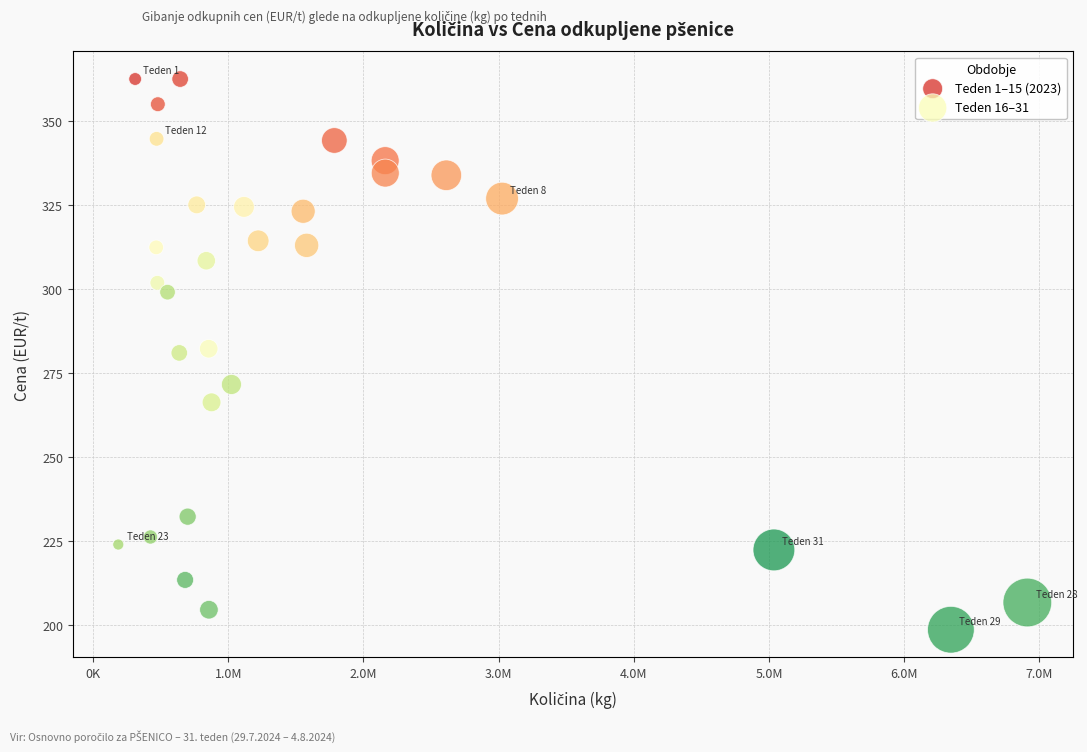

Which series contains the lowest Y value?

Teden 16–31